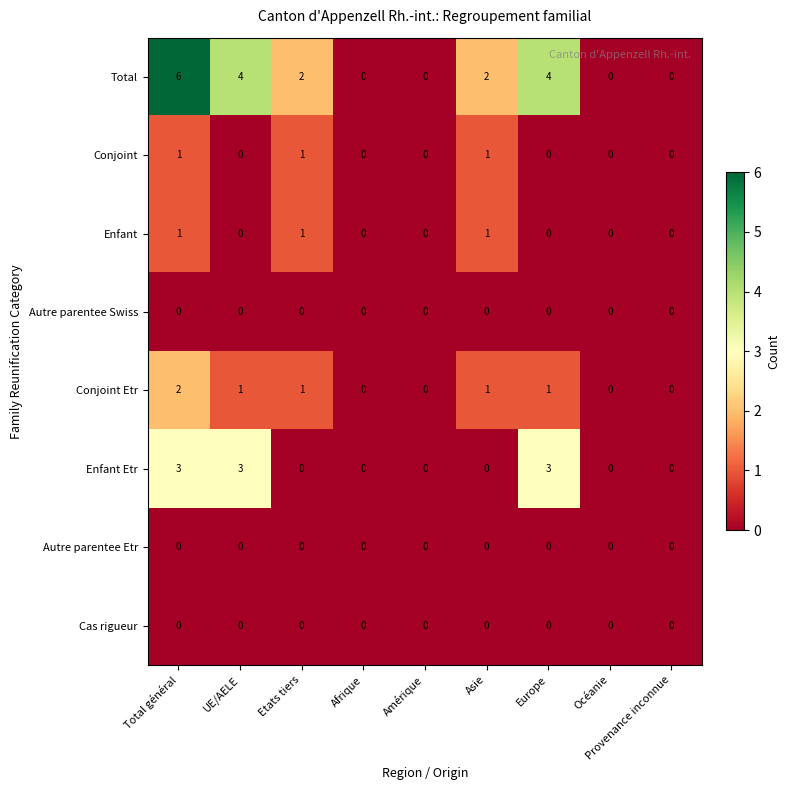

The value of Enfant at Amérique is 0. True or false?

True